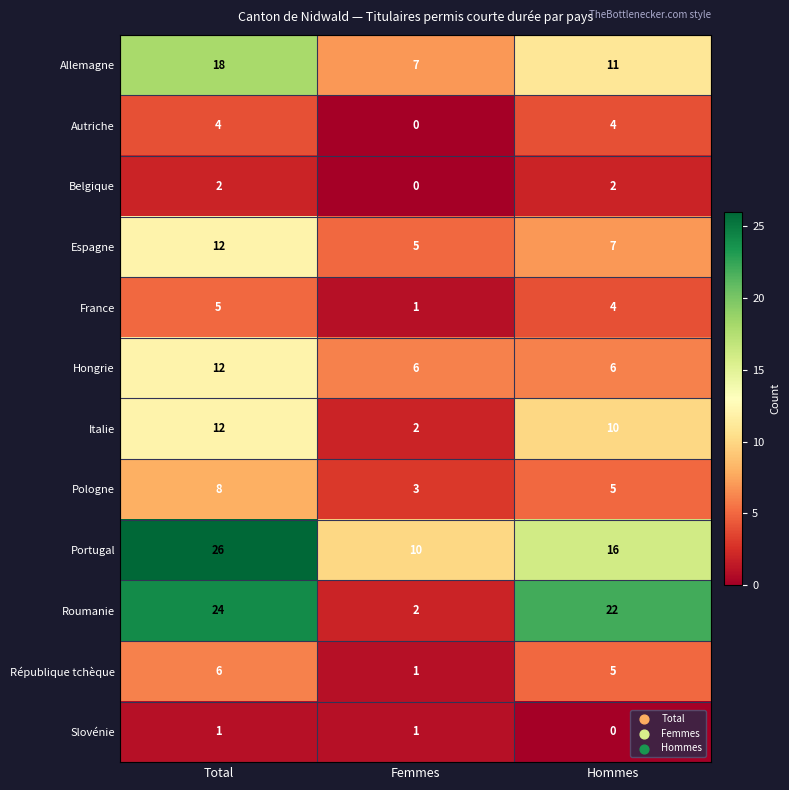

How many République tchèque values are between 1 and 6?

3